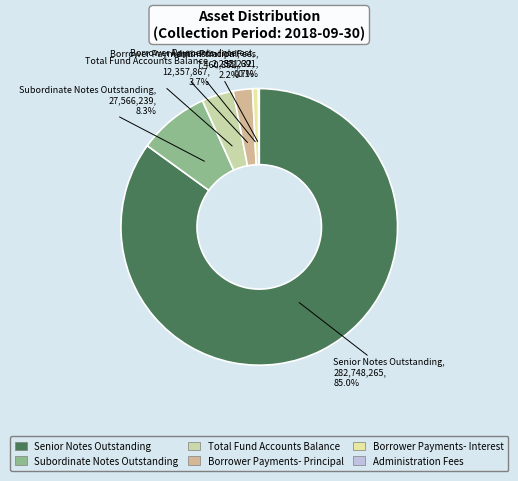

What percentage do Subordinate Notes Outstanding and Senior Notes Outstanding together represent?

93.3%